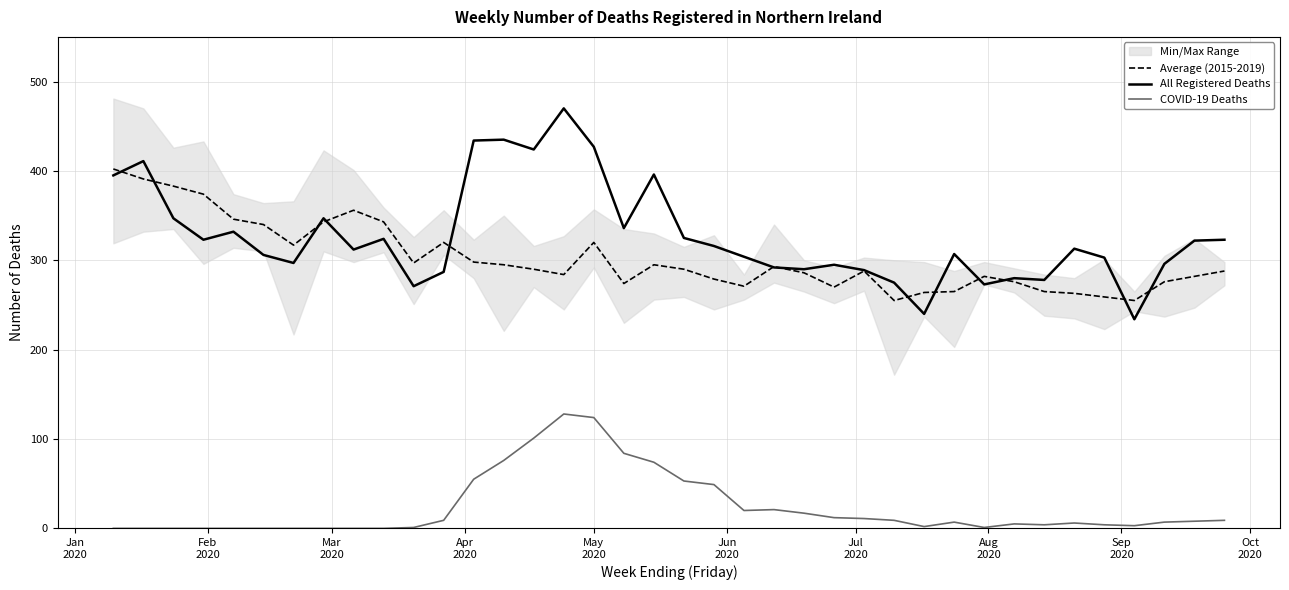

How many values in COVID-19 Deaths are above zero?

28